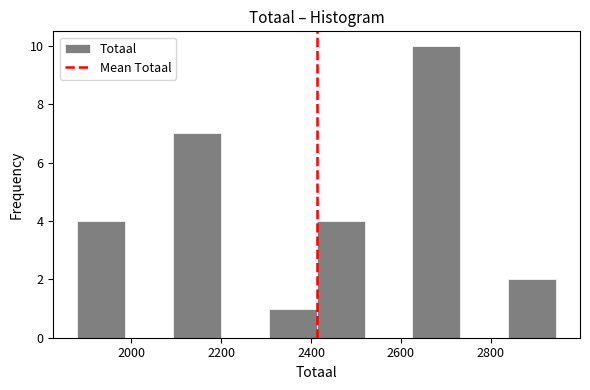

Reading left to right, transcribe this chart: for each bar, give the range it covers on the x-axis and its height. Neither the bar edges nor the heights are printed on the chart, so give them approximately, as read against the axes.

1880 to 1980: 4
1980 to 2100: 0
2100 to 2200: 7
2200 to 2300: 0
2300 to 2420: 1
2420 to 2520: 4
2520 to 2620: 0
2620 to 2740: 10
2740 to 2840: 0
2840 to 2940: 2